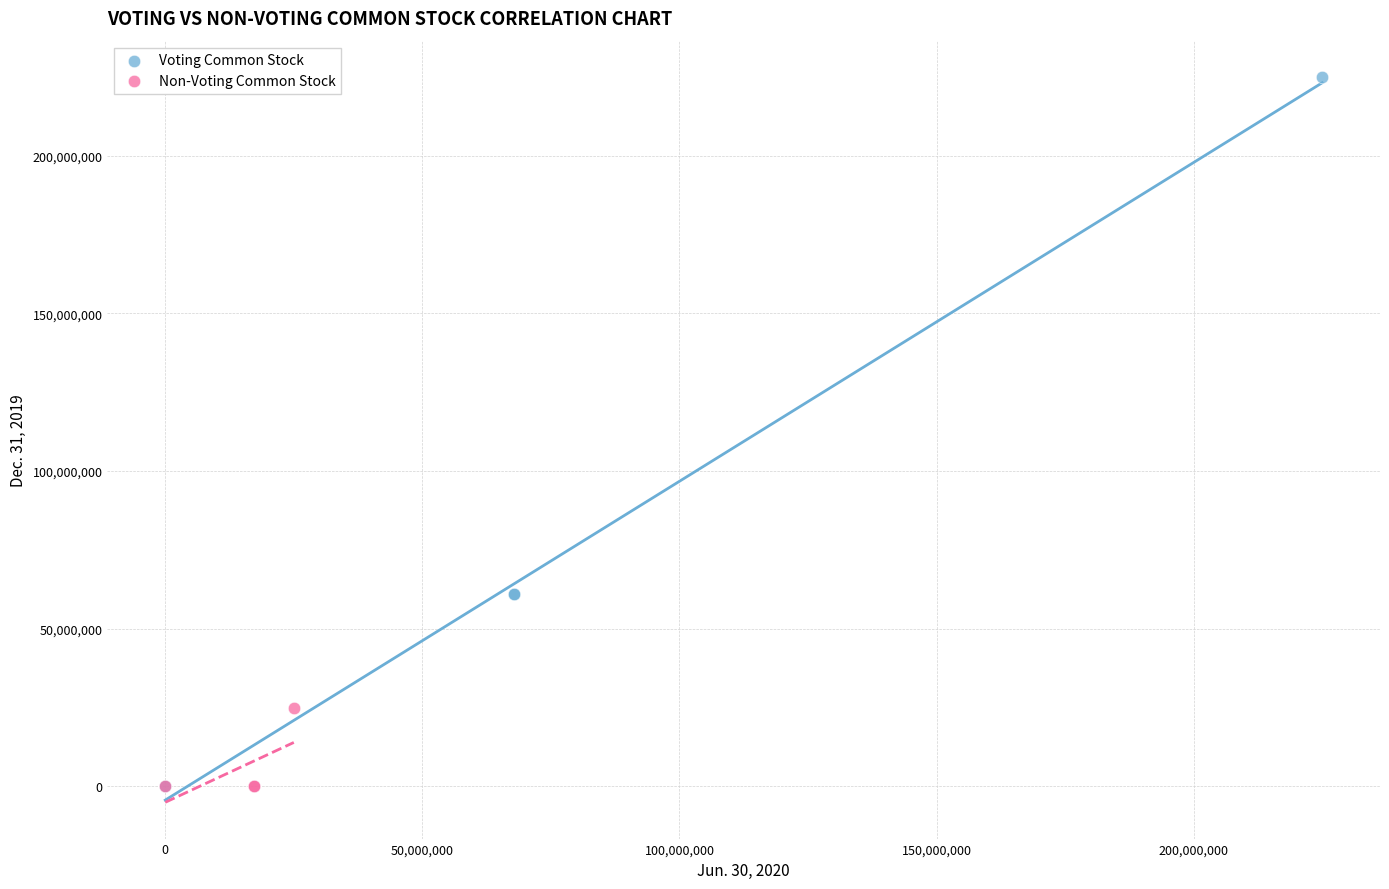

Which series has the largest Y range (max minus min)?

Voting Common Stock